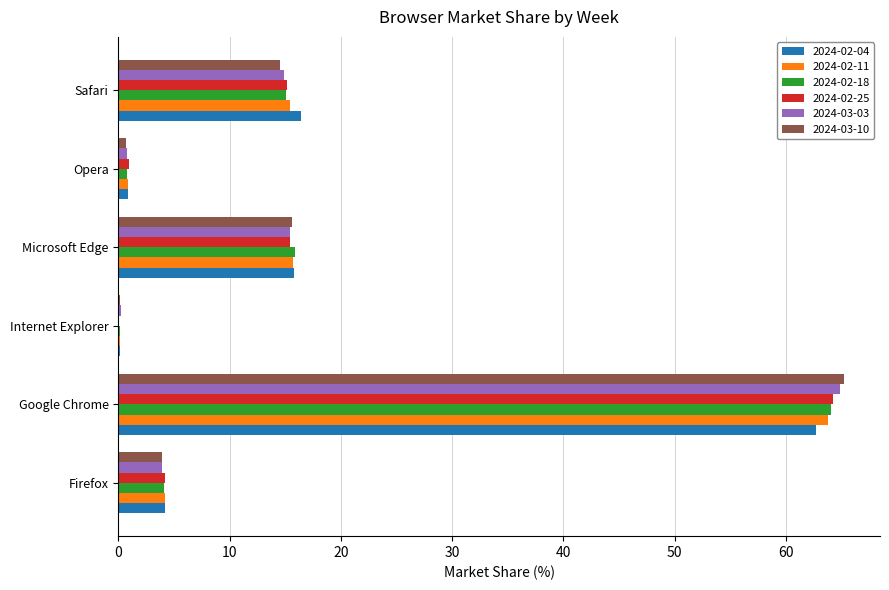

What is the difference between the 2024-02-25 values at Safari and Opera?

14.3